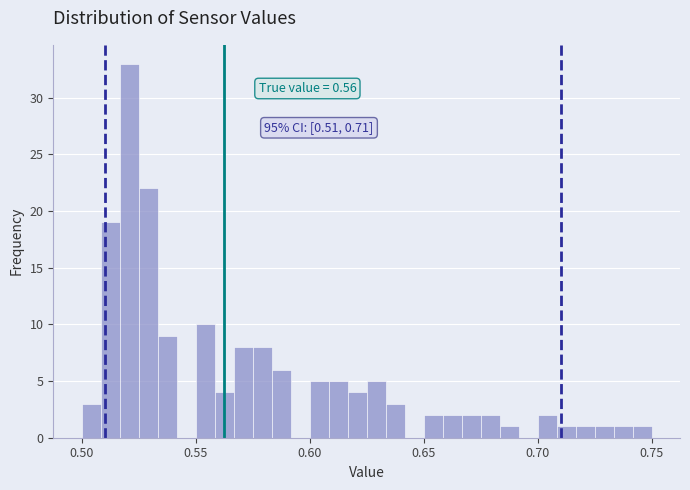

Read against the x-axis, roughly where is the centre of the tallest bar?

0.520